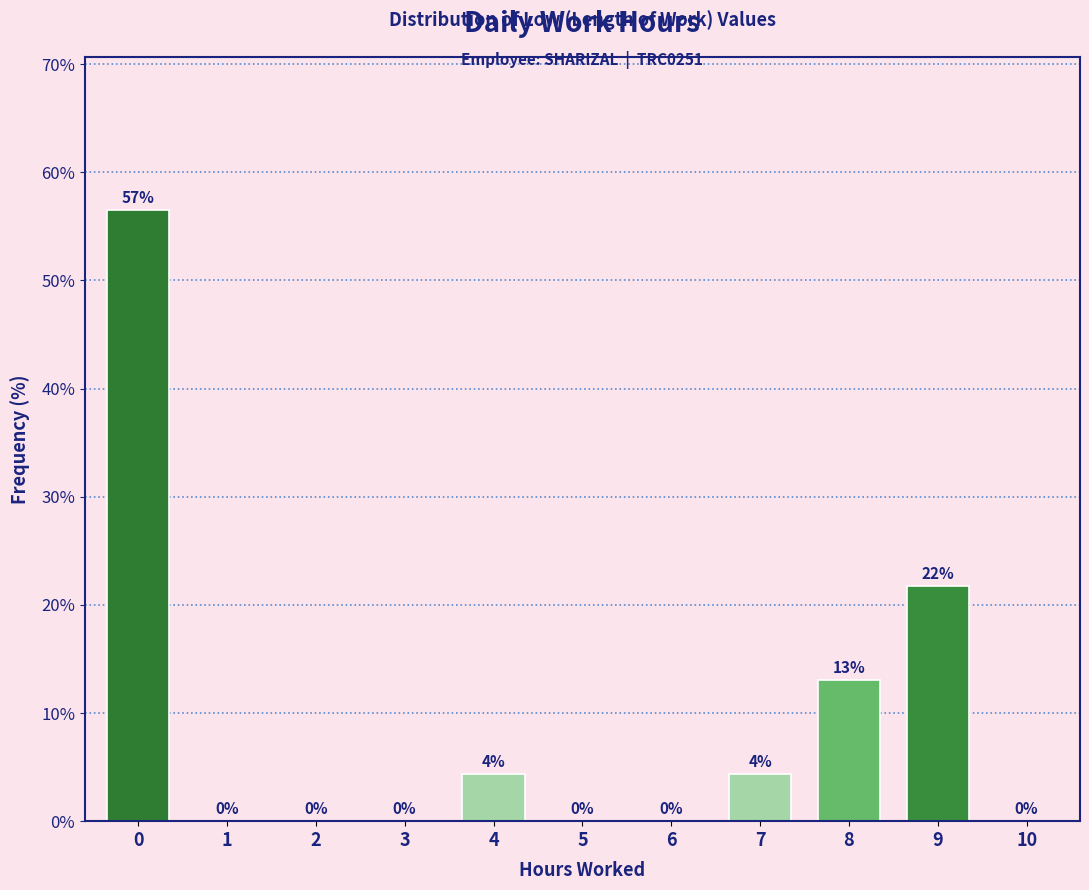

Where is the data nearest to the value 28?

9